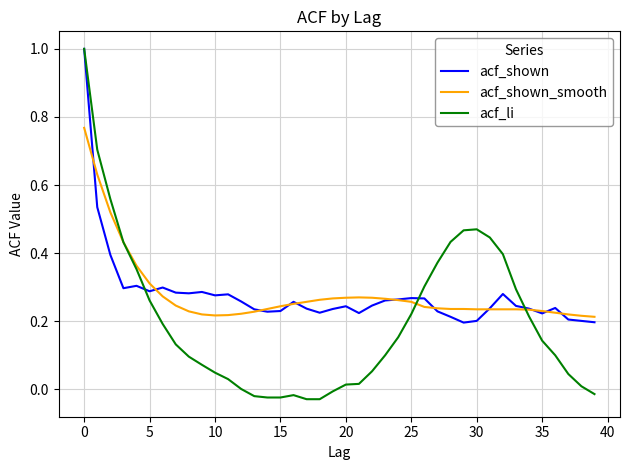

What is the greatest value displayed?

1.0